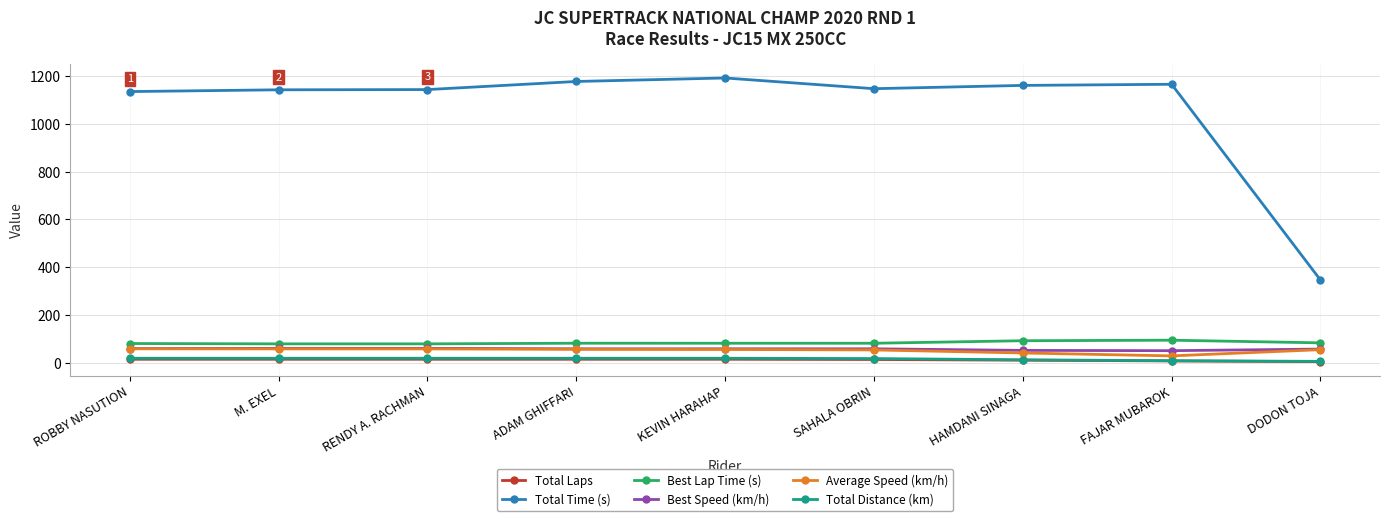

How many data points in Best Speed (km/h) are above 57?

6